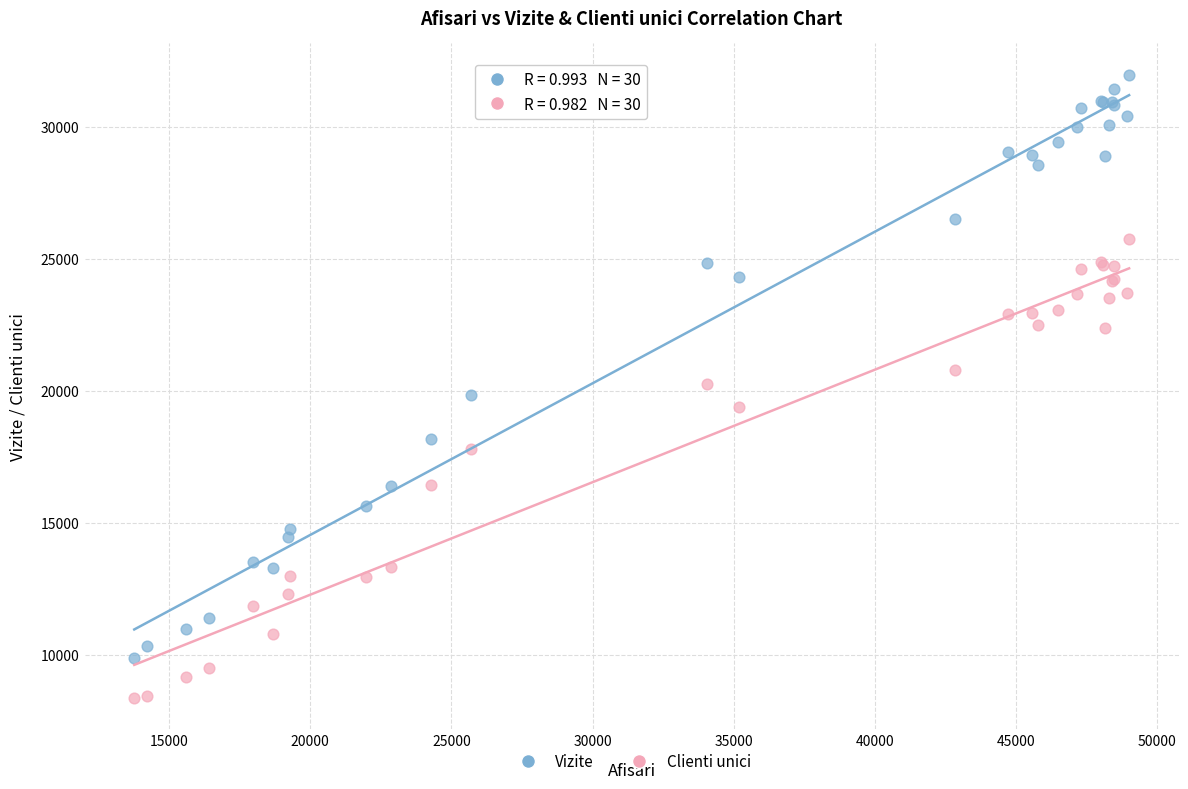

Which series has the widest spread of Y values?

Vizite